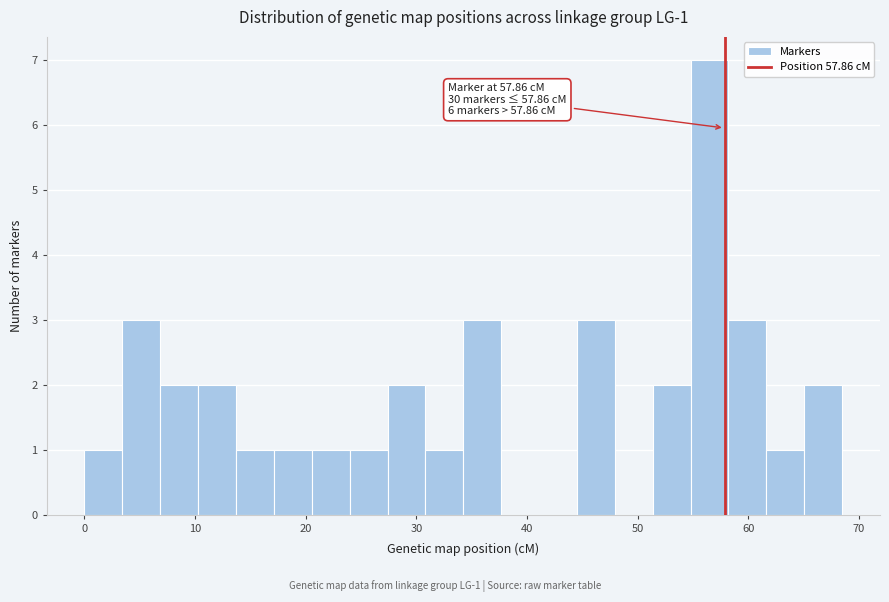

Around what value on the x-axis is the tallest bar? Give the approximate position of its centre, as read against the axis.

56